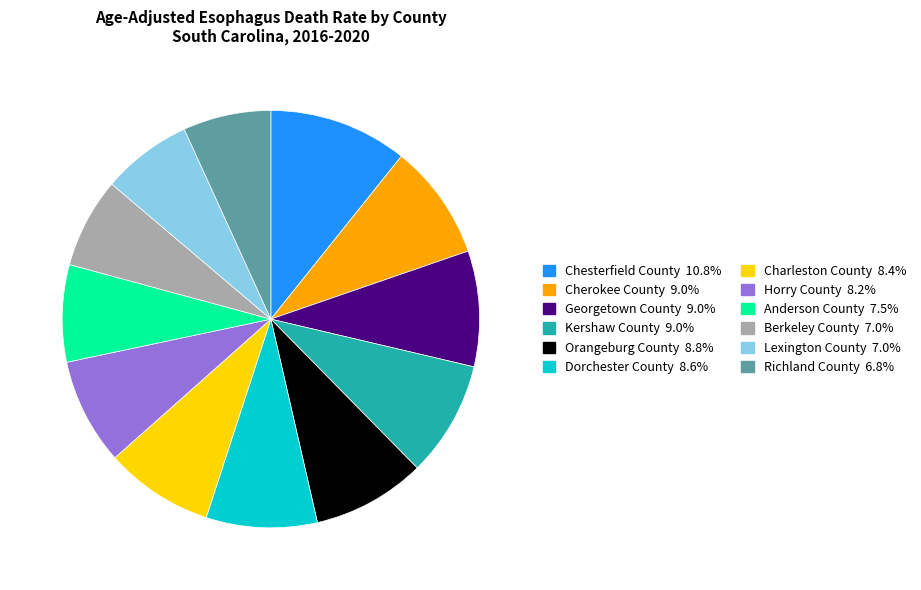

Is there a majority slice in this chart?

No